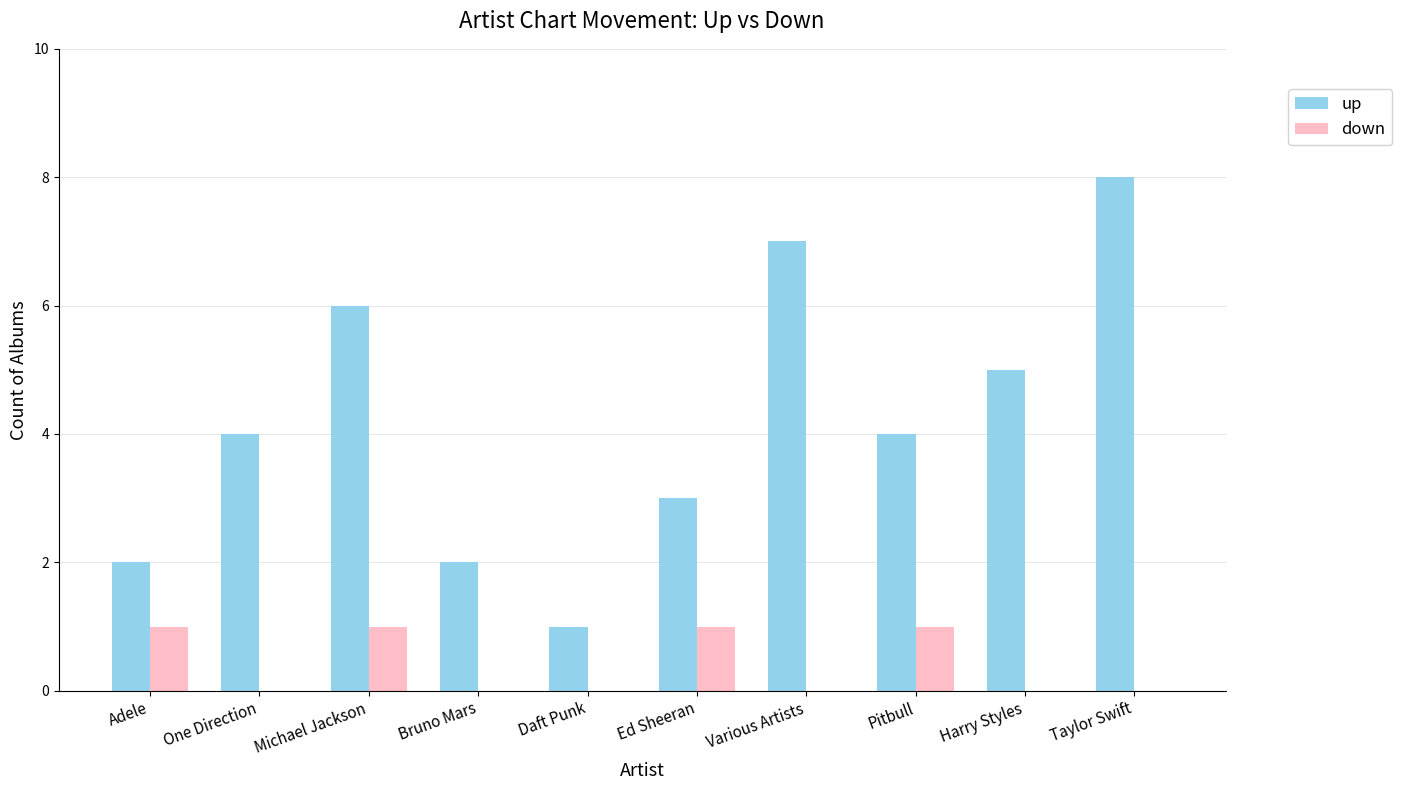

Reading left to right, extract all data points from this chart.

up: 2	4	6	2	1	3	7	4	5	8
down: 1	0	1	0	0	1	0	1	0	0